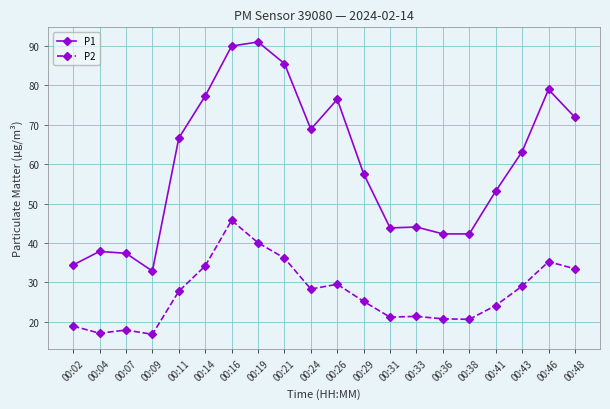

What is the value of the P2 point at the 19th from the left?

35.2